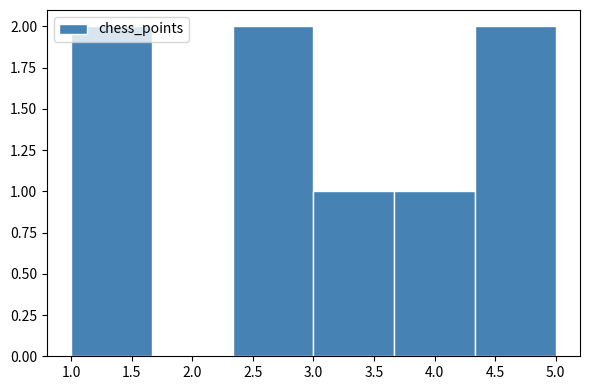

How tall is the bar that spans 3.00 to 3.65 on the x-axis? Neither the bar edges nor the heights are printed on the chart, so give them approximately, as read against the axes.

1